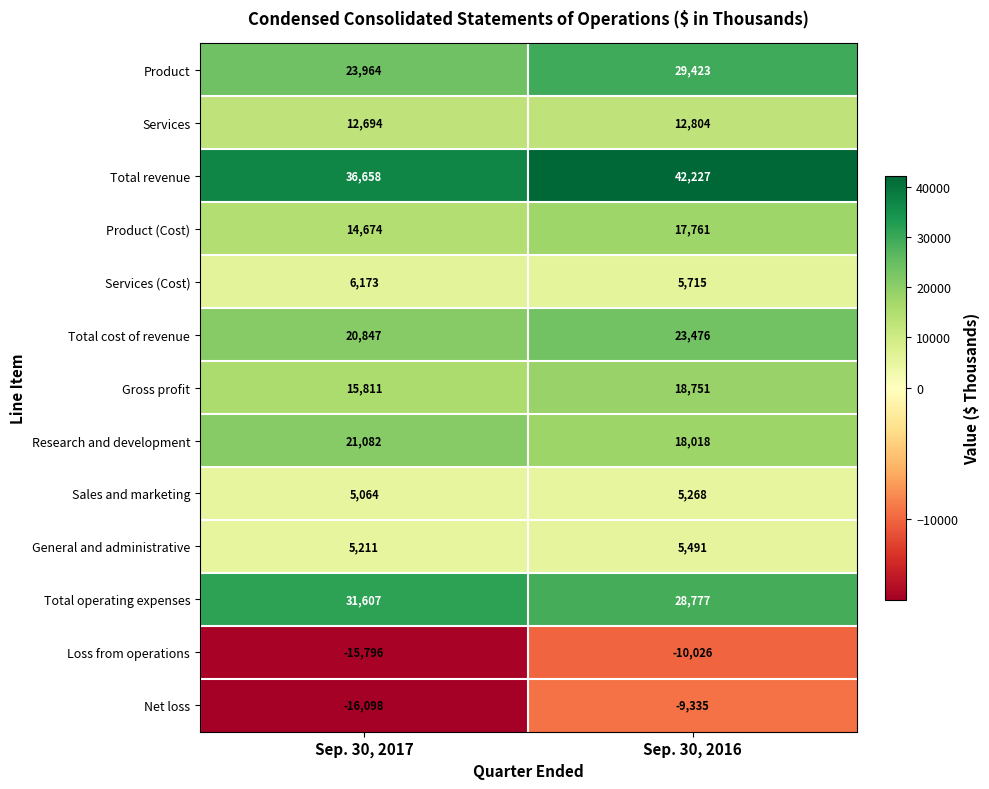

What is the sum of the Services values at Sep. 30, 2016 and Sep. 30, 2017?

25498